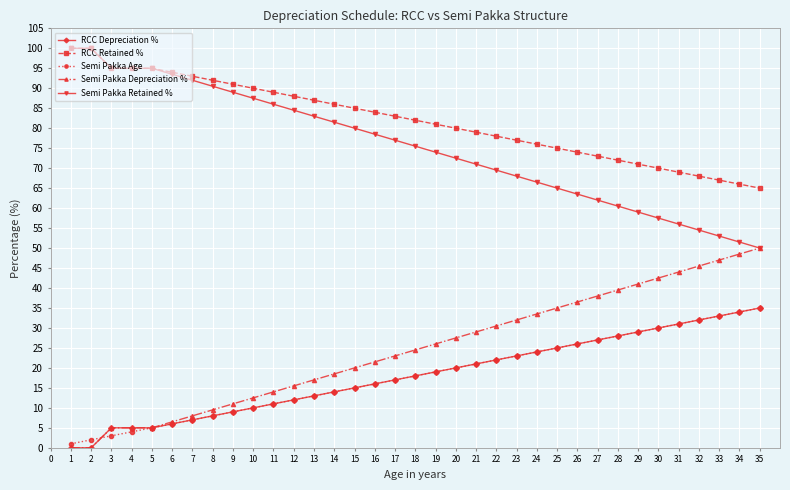

What is the spread (max minus min) of values at 4?

91.0